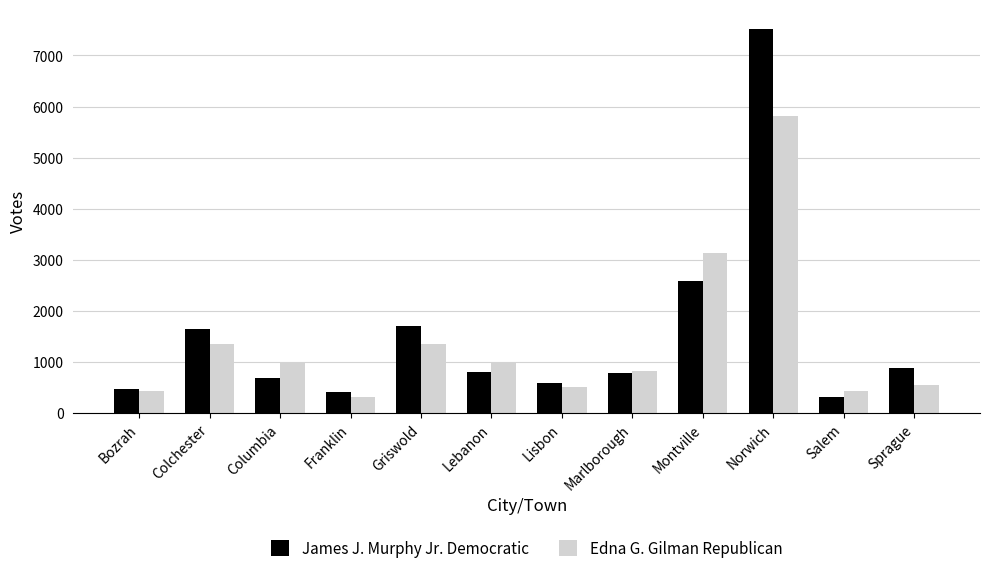

What is the greatest value displayed?

7526